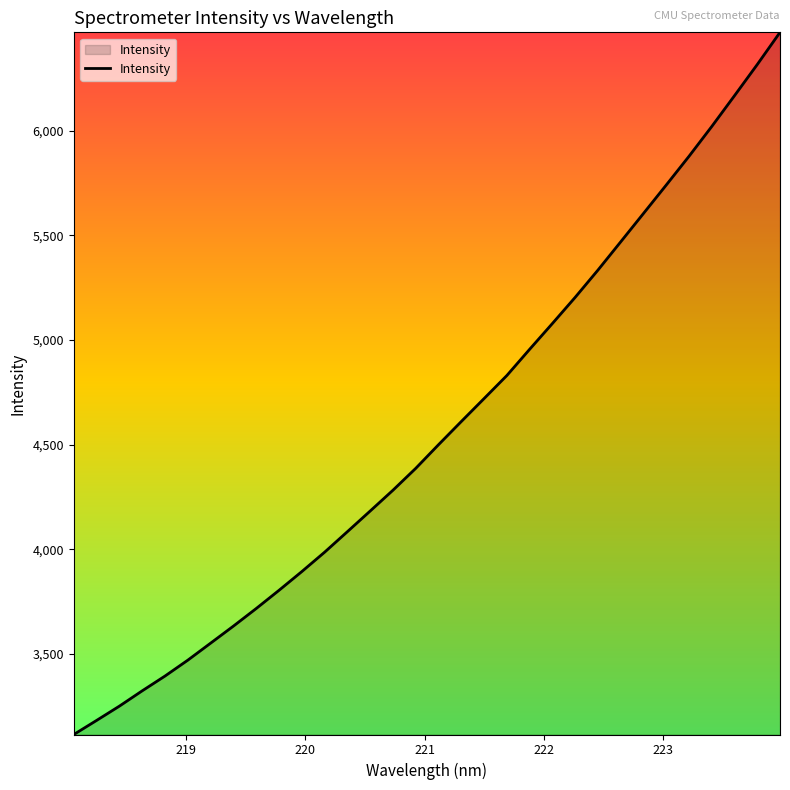

What is the smallest value displayed?

3115.1